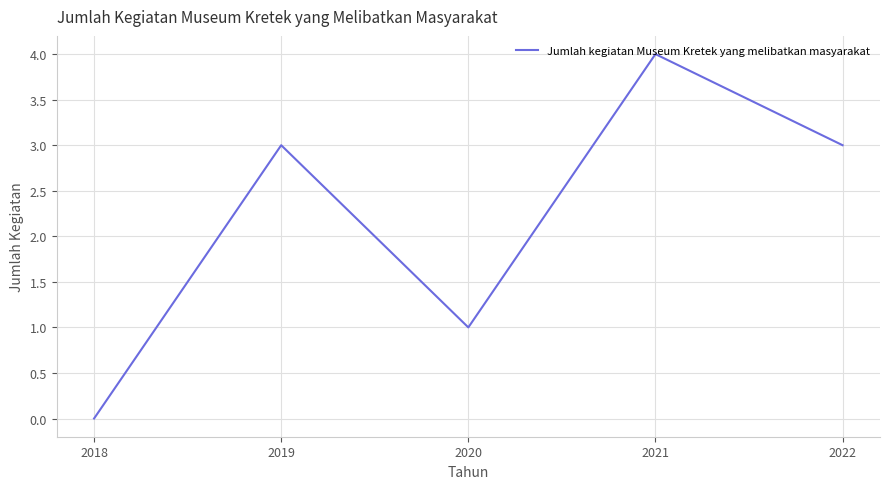

How many values are below 3?

2